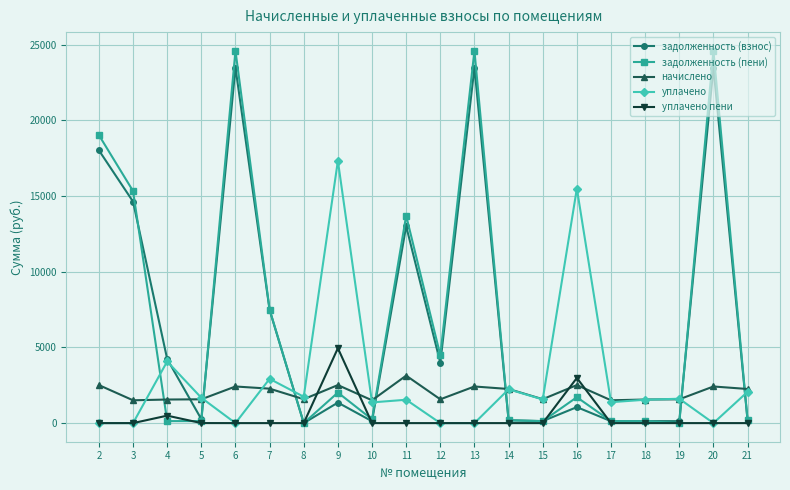

Which series has the largest range (max minus min)?

задолженность (пени)